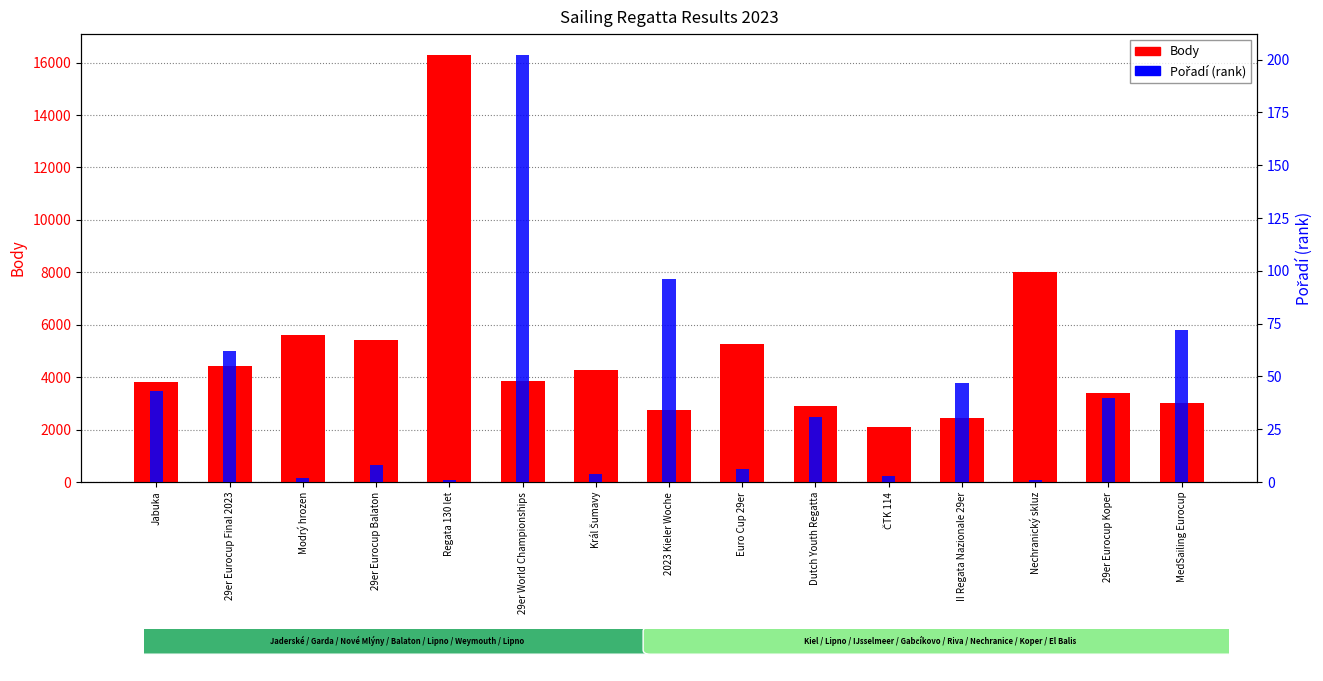

Is it true that Pořadí equals 3 at ČTK 114?

True